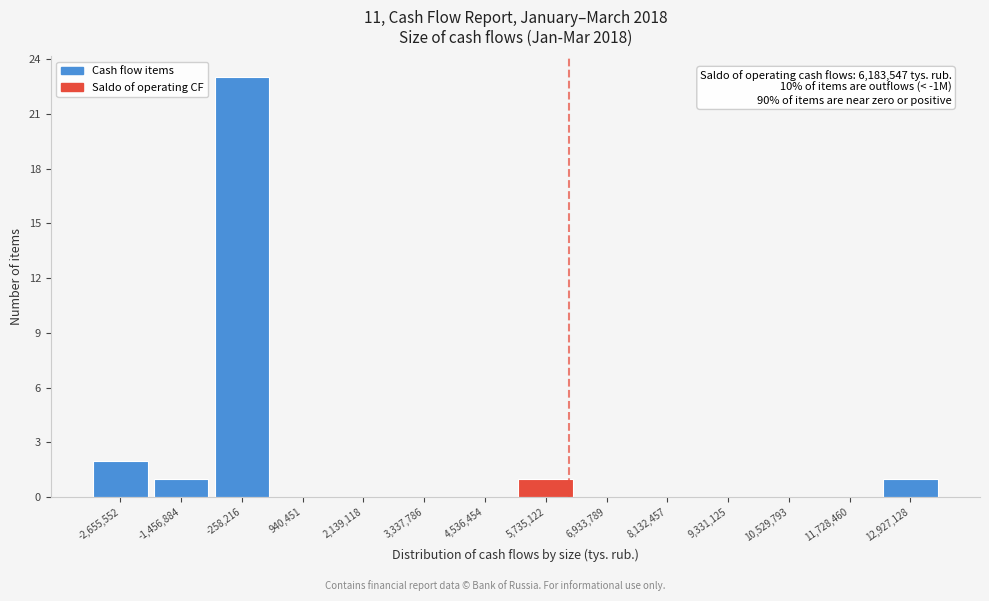

Which range on the x-axis has the tallest bar?

-800000 to 400000